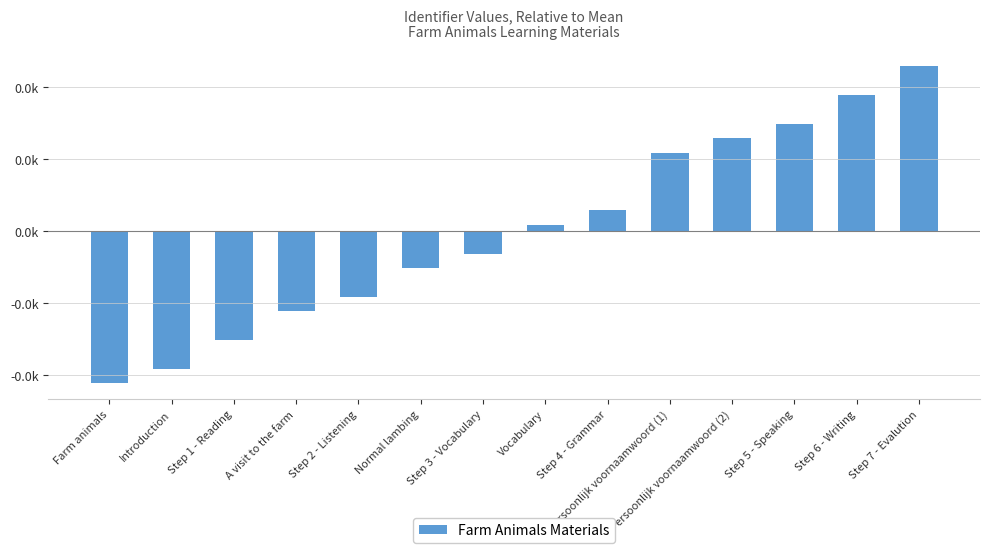

How many bars are there in total?

14